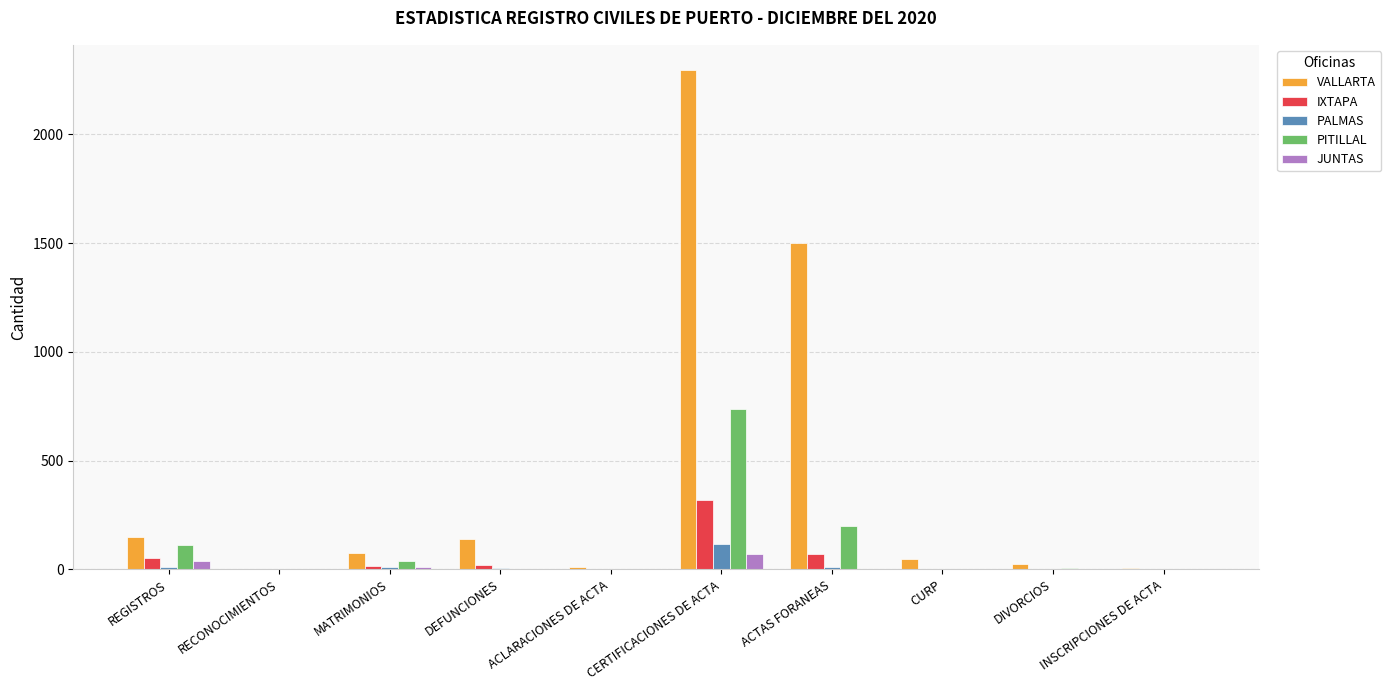

Which series has the widest spread of values?

VALLARTA